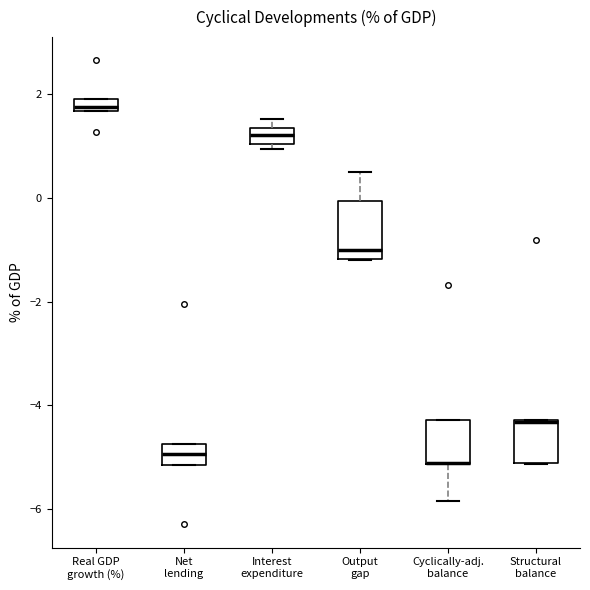

Where does the median line of the box for Output gap sit on the y-axis? The values are not printed on the chart, so give them approximately, as read against the axis.

-1.0